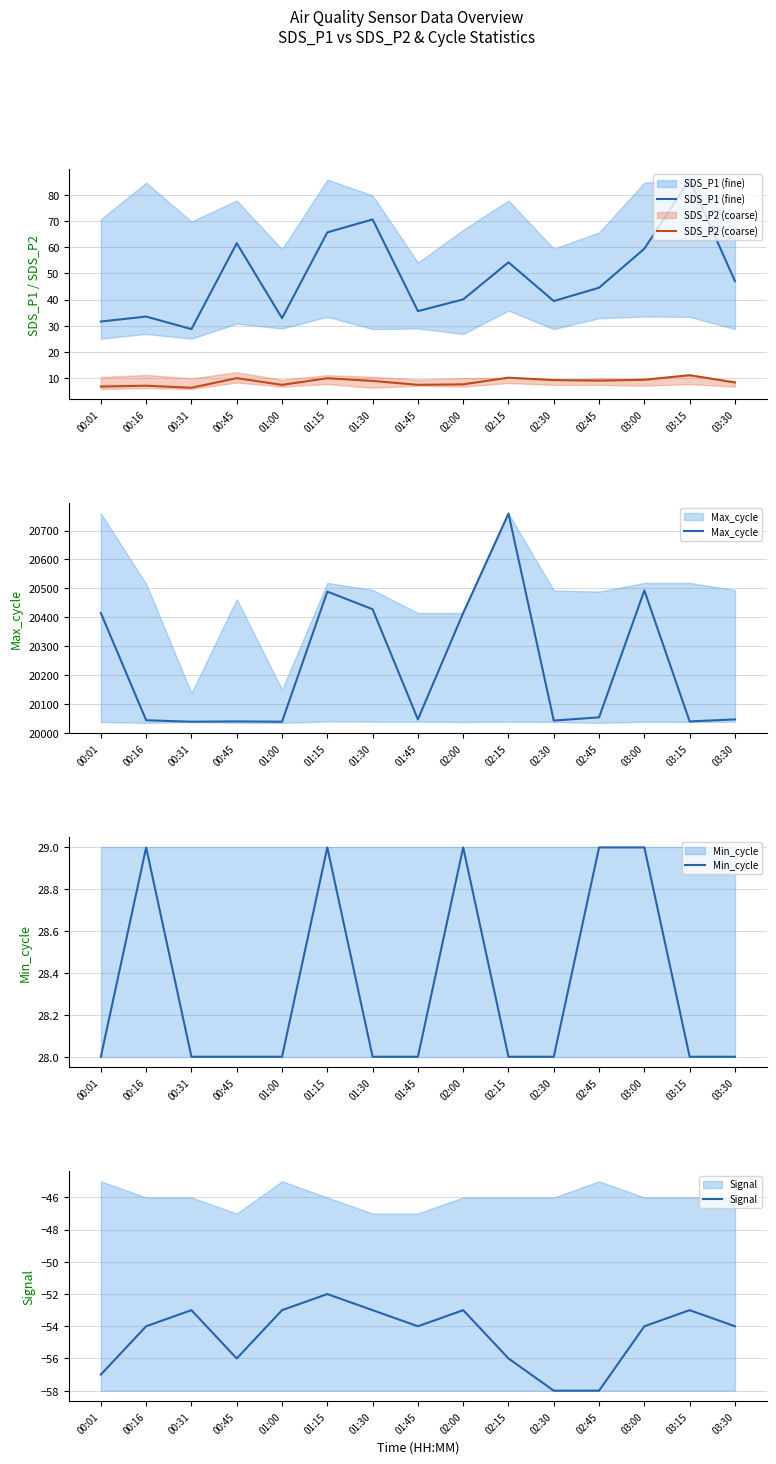

What value does the SDS_P1 (fine) series have at 01:45?

35.6